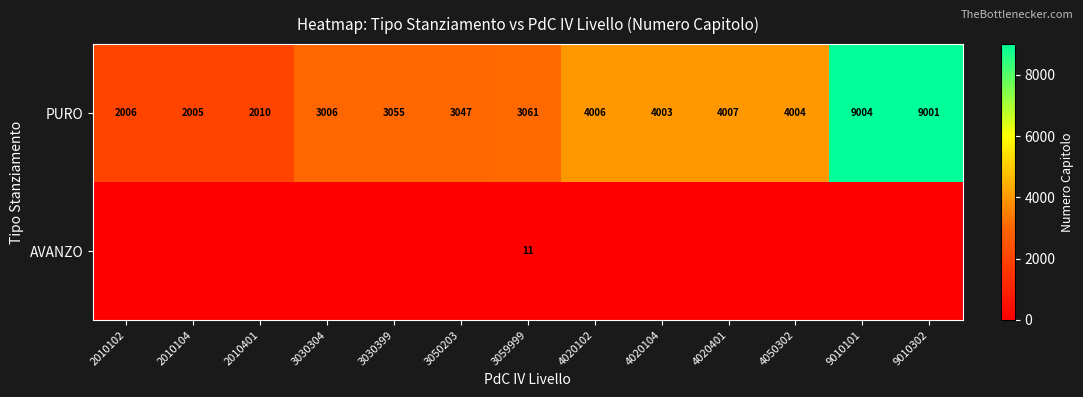

True or false: PURO has a value of 1828 at 4020401.

False